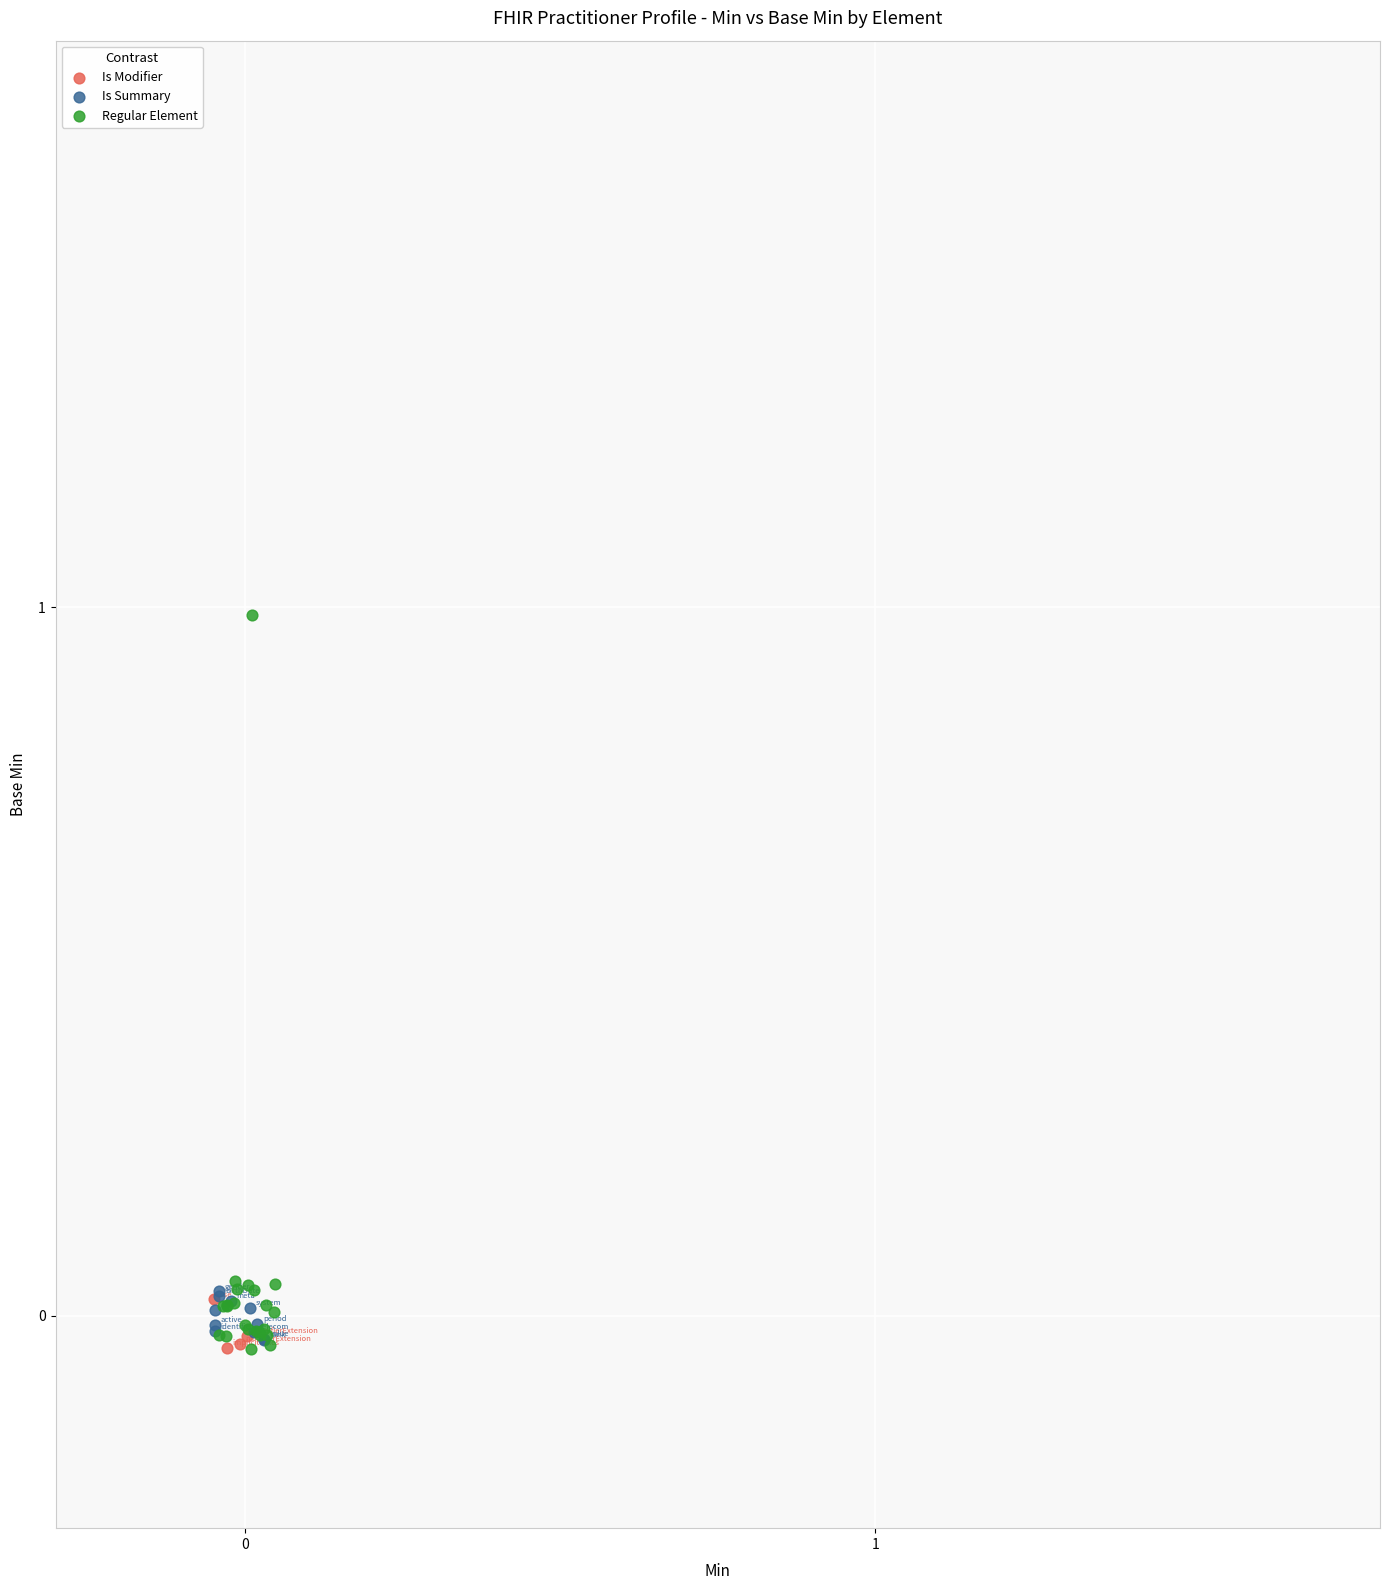

Which series has the largest Y range (max minus min)?

Regular Element